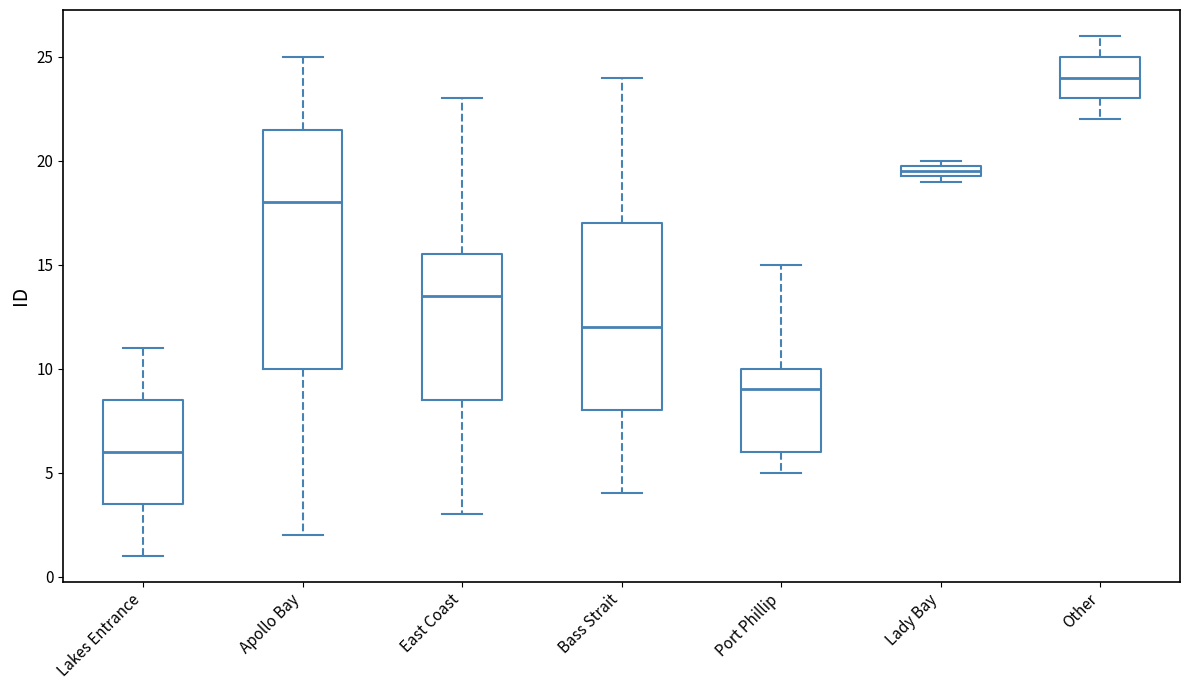

Comparing the boxes themselves (not the whiskers), which one is the tallest?

Apollo Bay